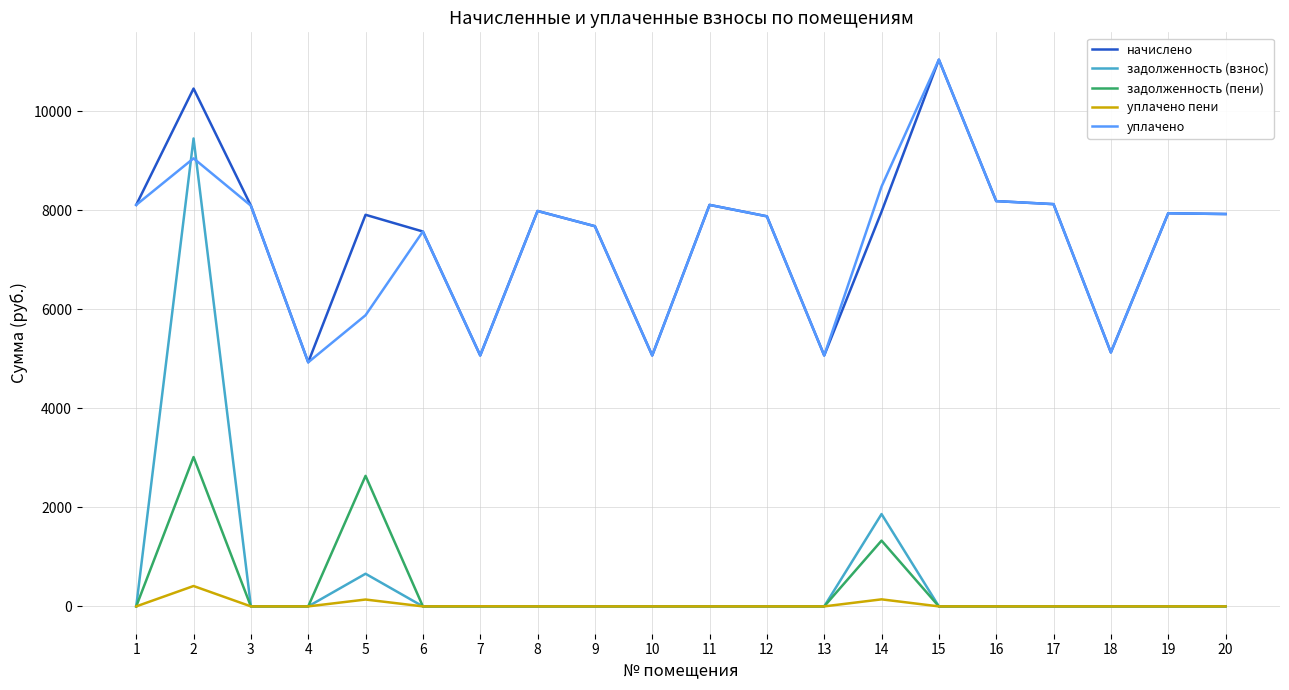

What is the total value across all series at 18?

10260.5